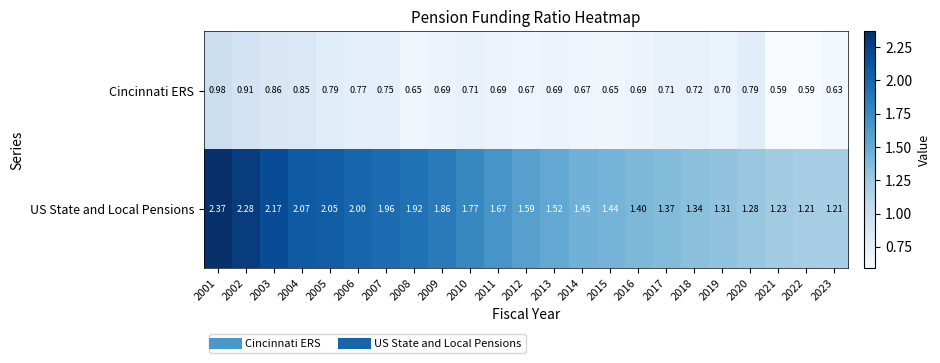

Between 2013 and 2023, which series saw the biggest shift?

US State and Local Pensions